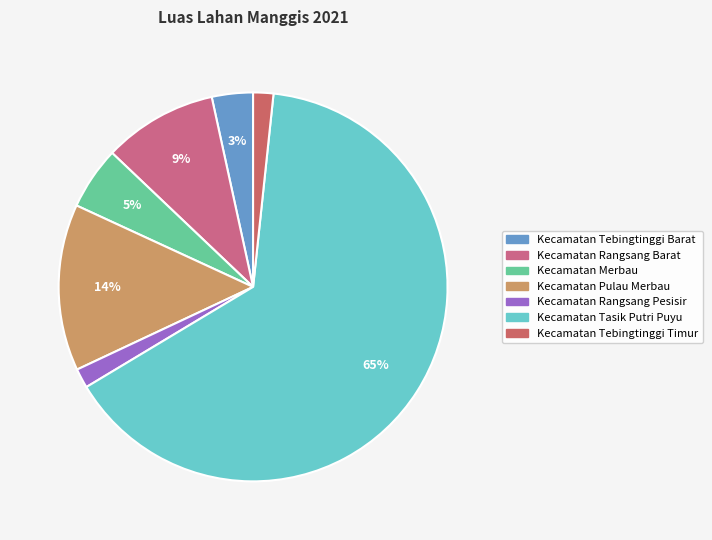

What is the ratio of the value at Kecamatan Tasik Putri Puyu to the value at Kecamatan Rangsang Barat?

6.8